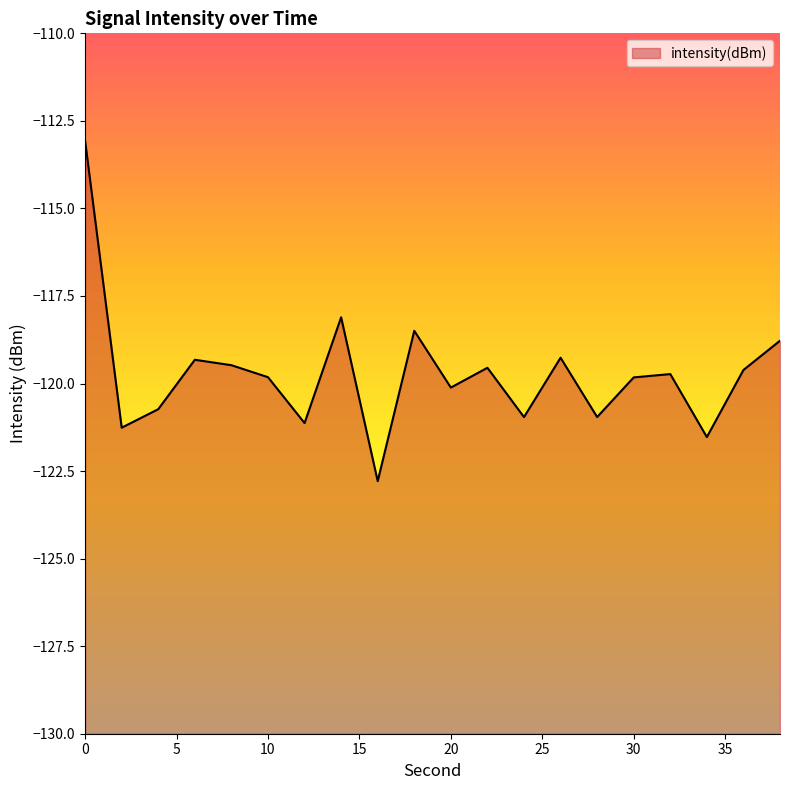

How many interior local peaks (higher than both neighbors) does the data have?

6